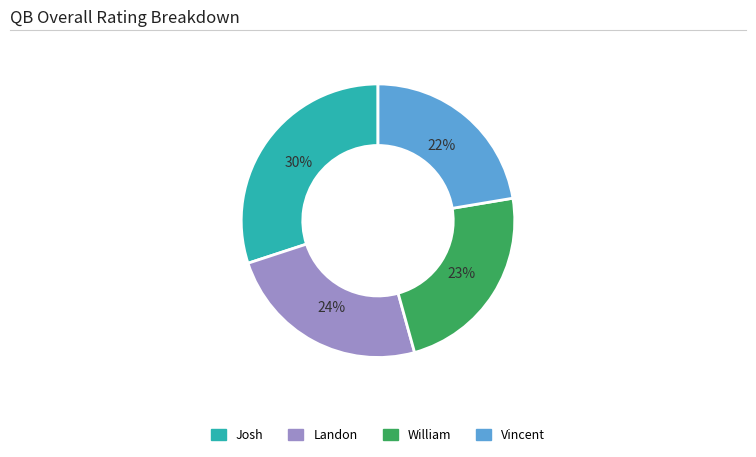

Approximately how many times larger is the value at Josh compared to William?

1.3